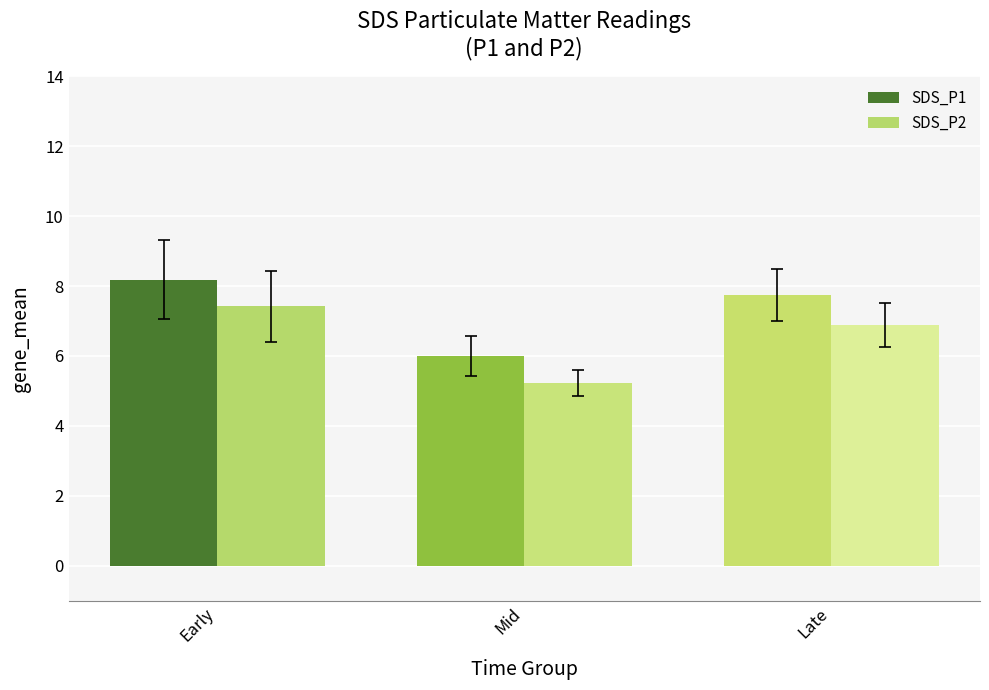

How many bars are there in each group?

2